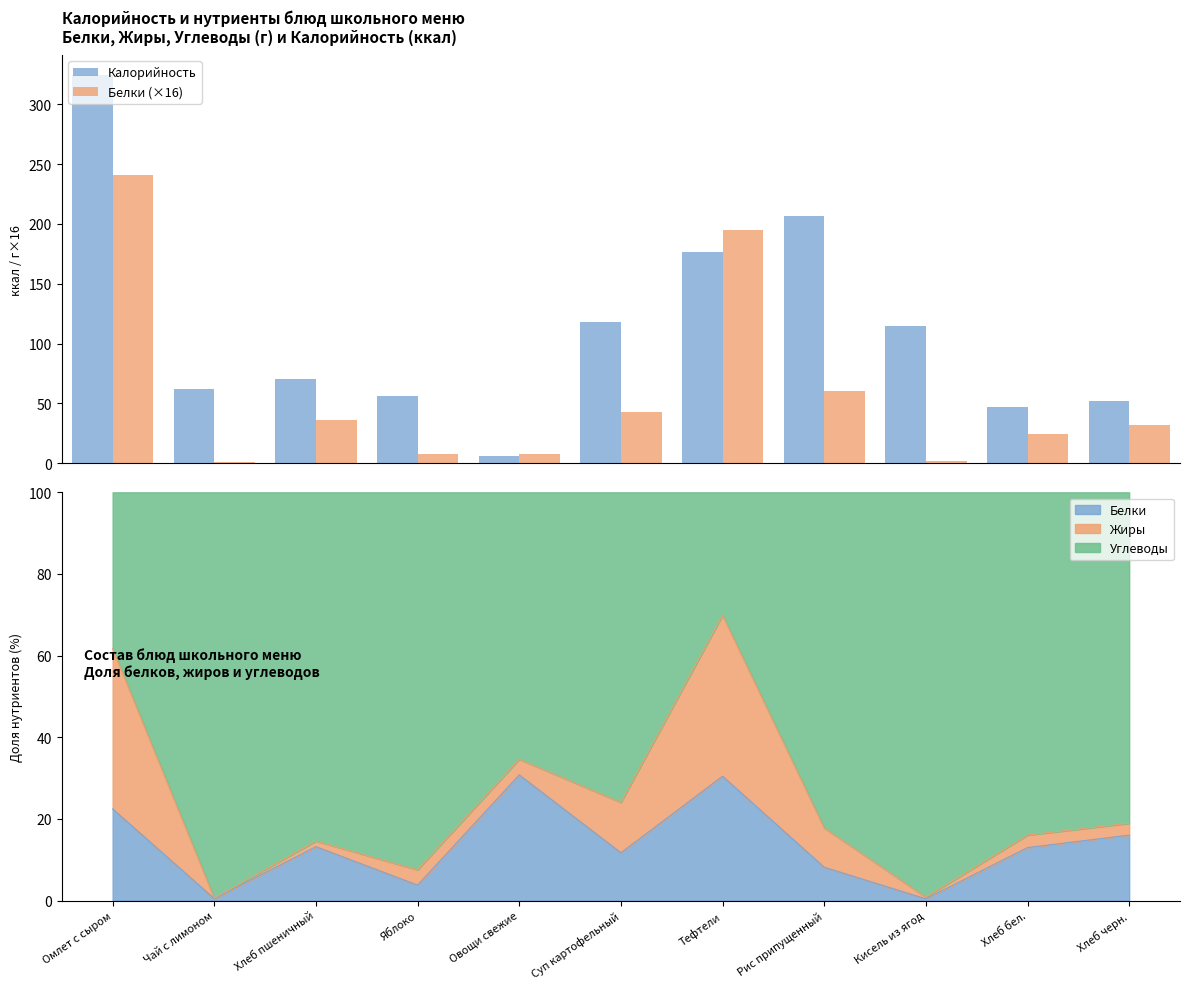

Where is Калорийность nearest to the value 165?

Тефтели